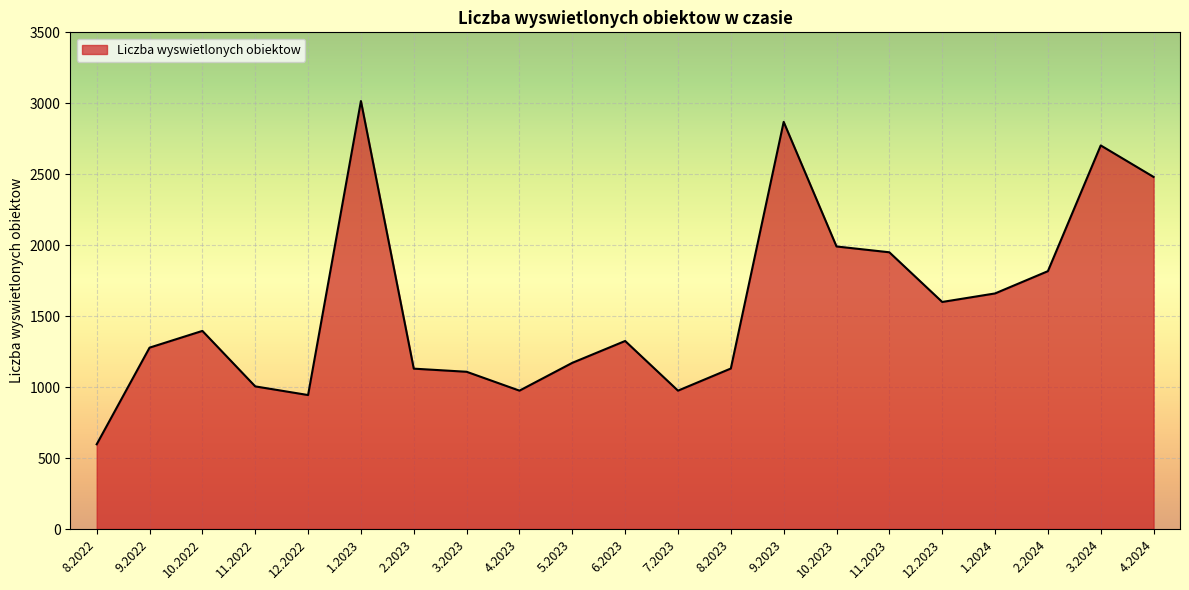

Which has a higher value, 2.2024 or 10.2023?

10.2023